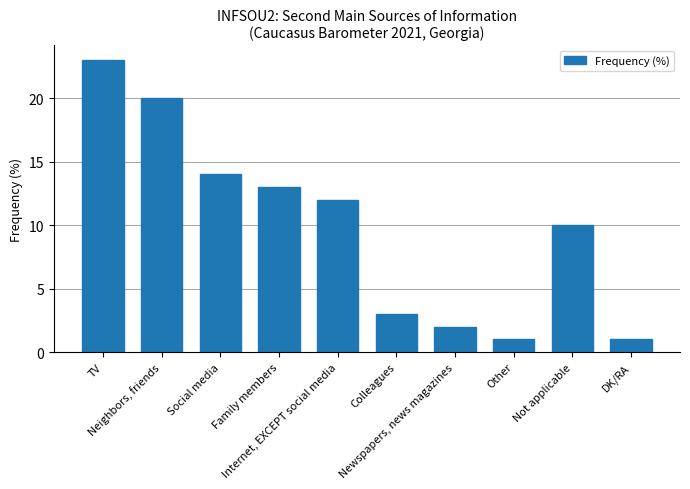

What is the change in value from Colleagues to Other?

-2